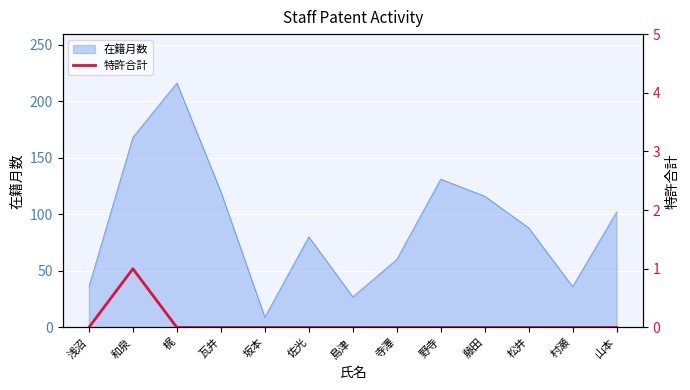

Which category has the highest value in the 在籍月数 series?

梶